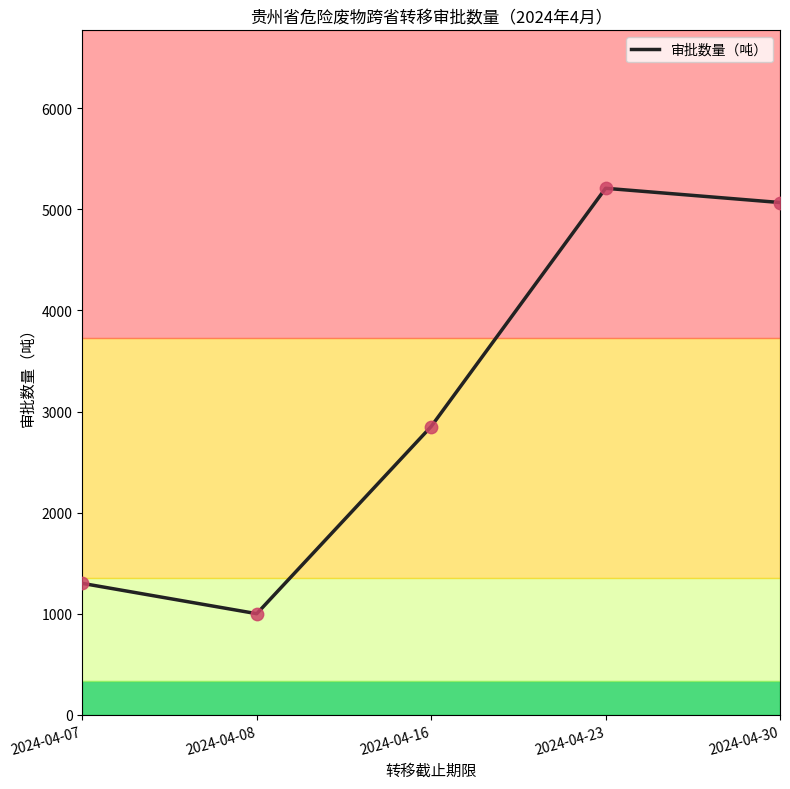

Which has a higher value, 2024-04-16 or 2024-04-23?

2024-04-23